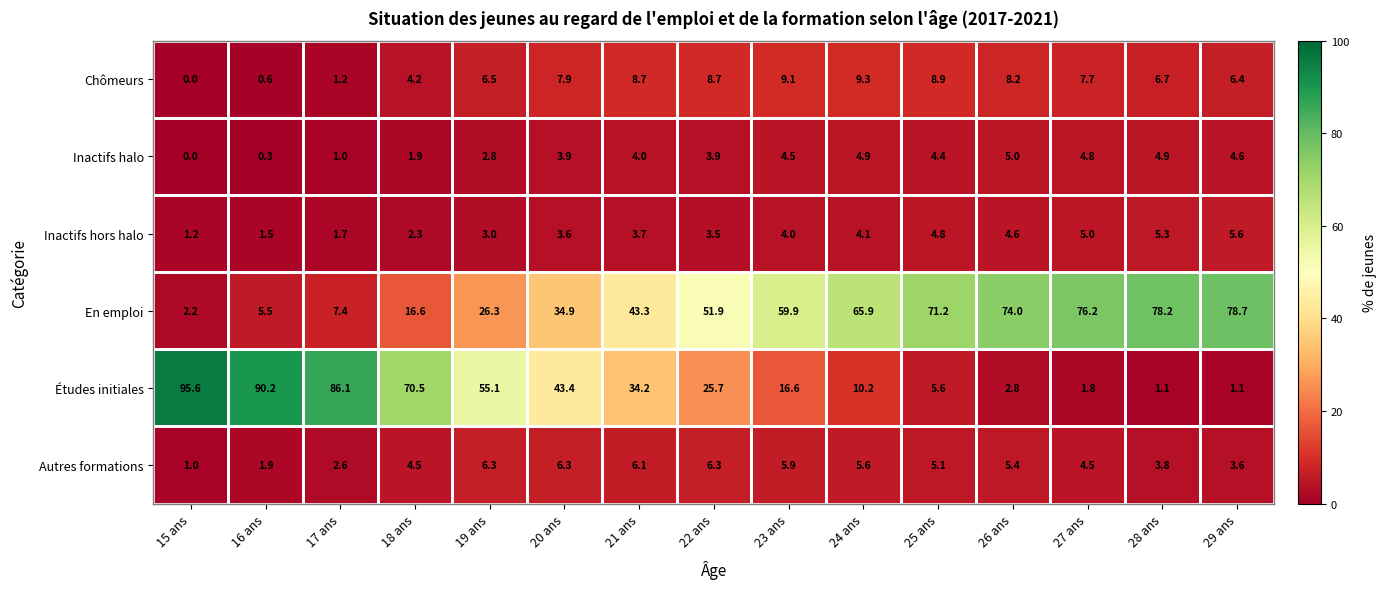

What is the difference between the maximum and minimum values in the Chômeurs series?

9.3